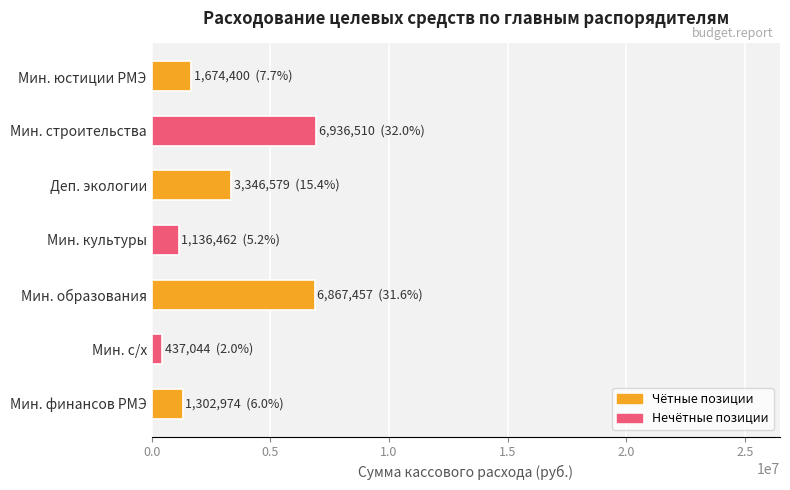

Between Мин. строительства and Мин. культуры, which is larger?

Мин. строительства